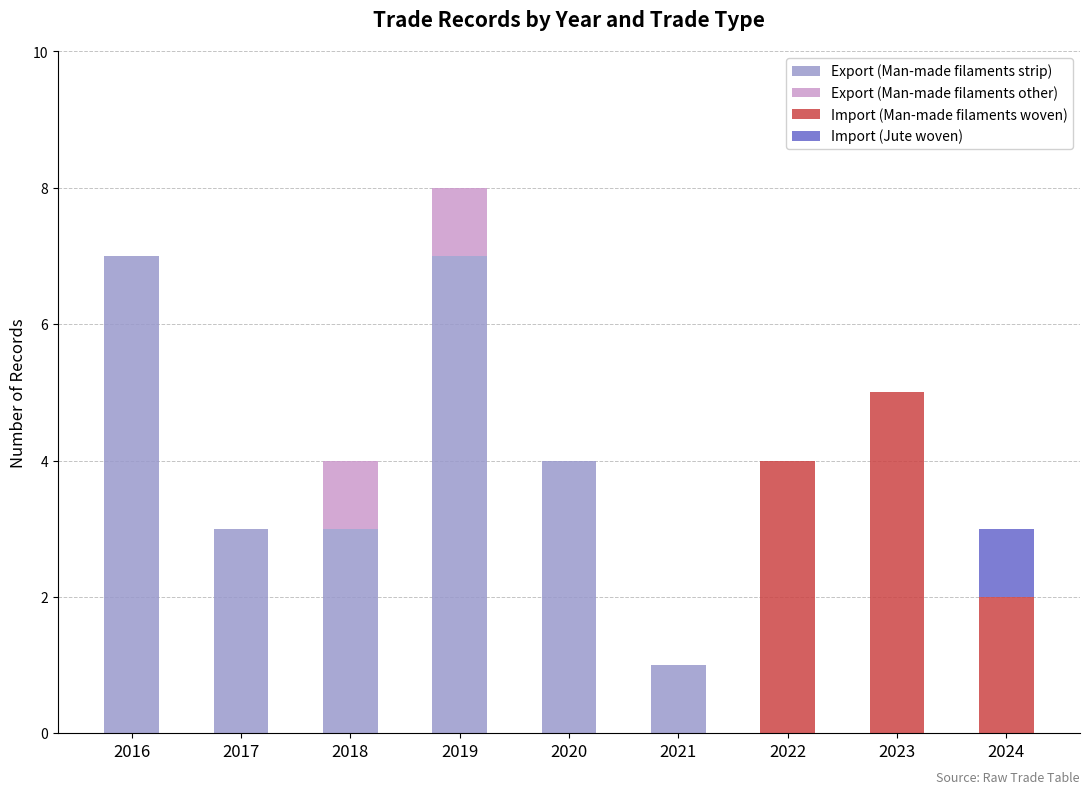

What is the total value across all series at 2019?

8